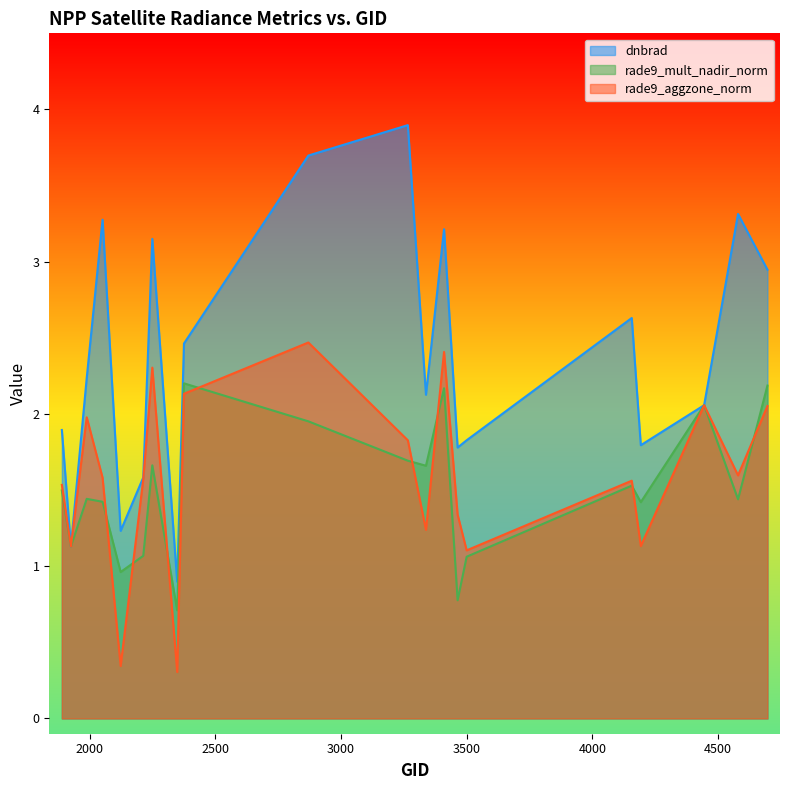

True or false: rade9_mult_nadir_norm and dnbrad cross at least once.

False